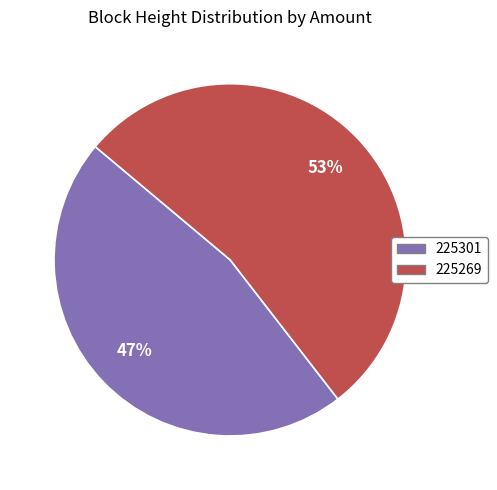

To the nearest percent, what is the combined percentage of 225301 and 225269?

100%